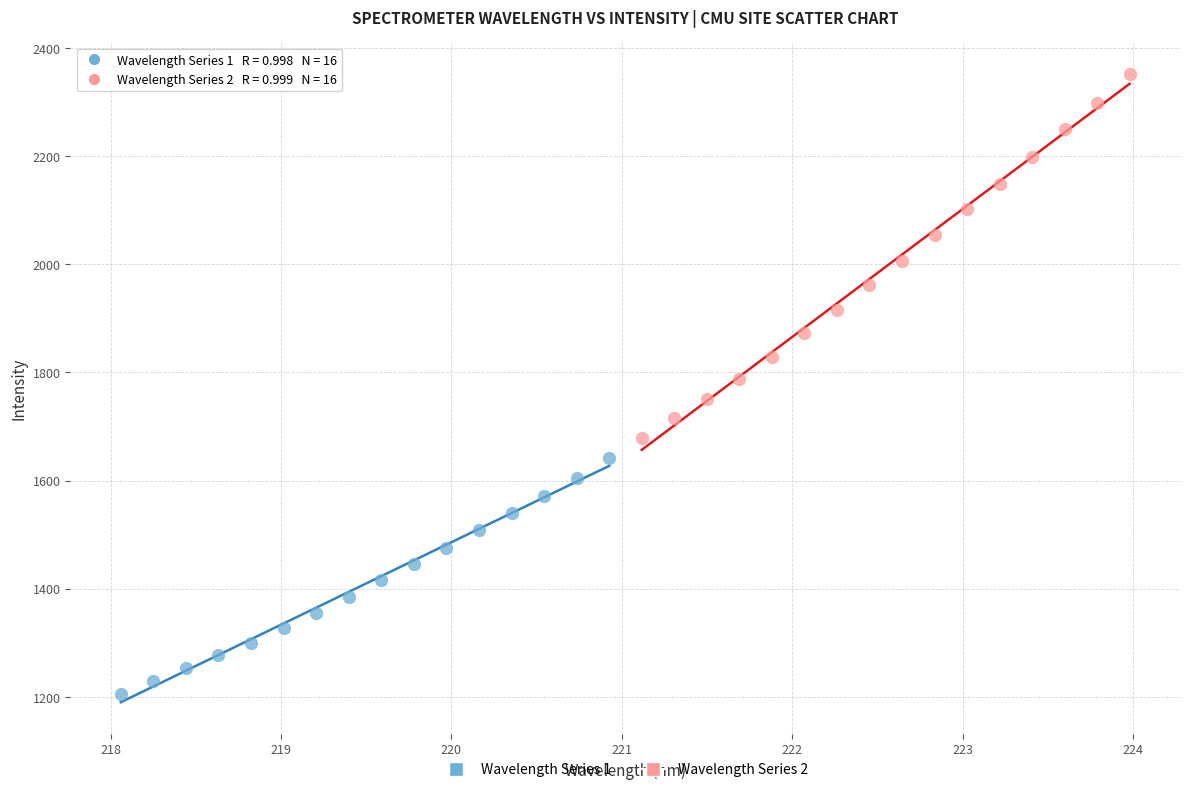

Which series contains the lowest Y value?

Wavelength Series 1